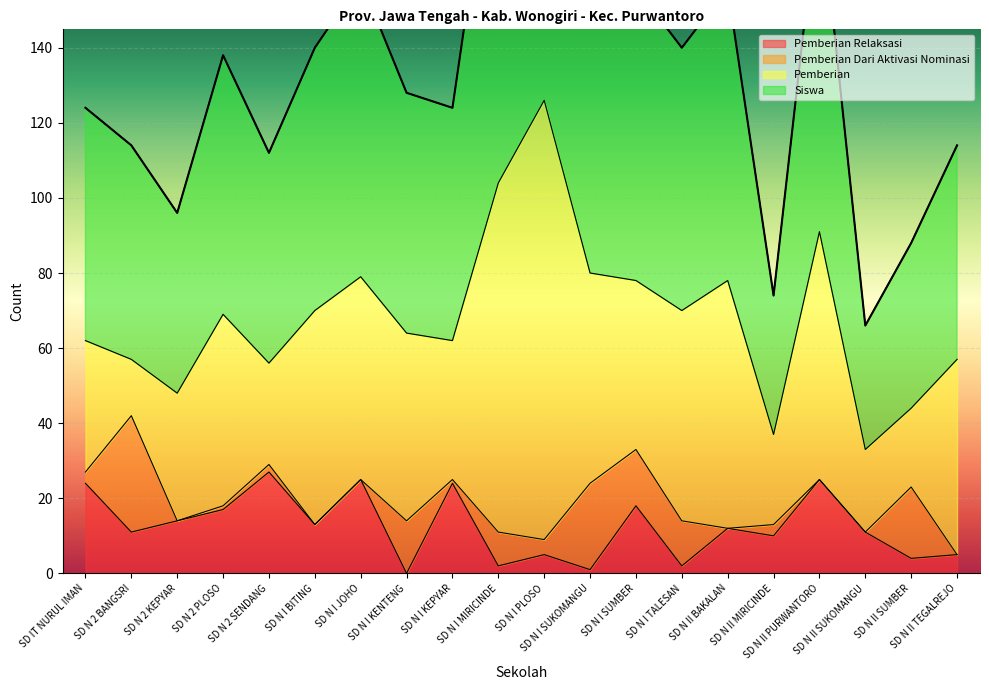

Which series has the largest range (max minus min)?

Siswa